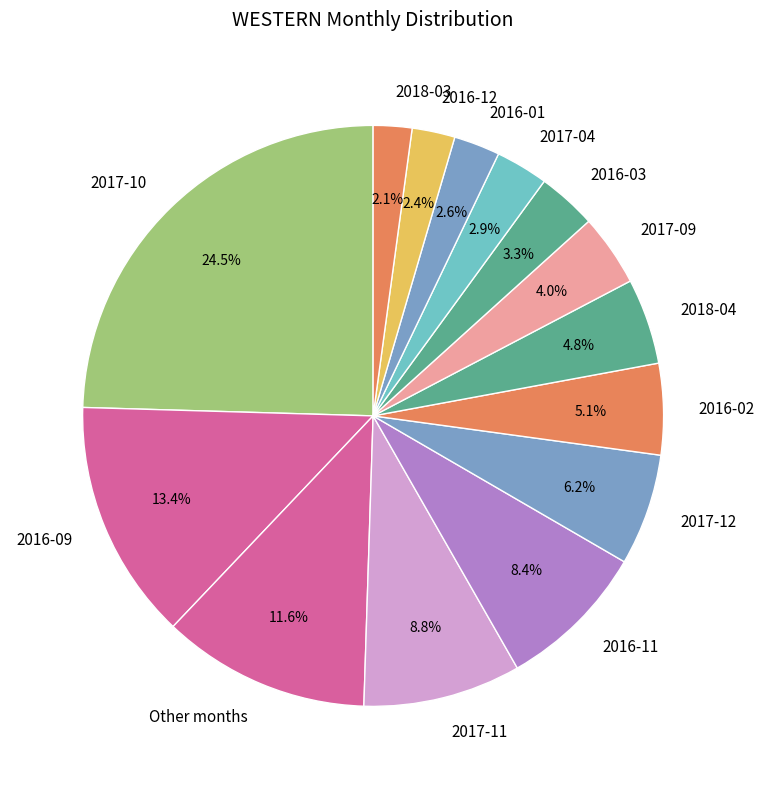

The 2016-02 slice represents 5% of the pie. True or false?

True